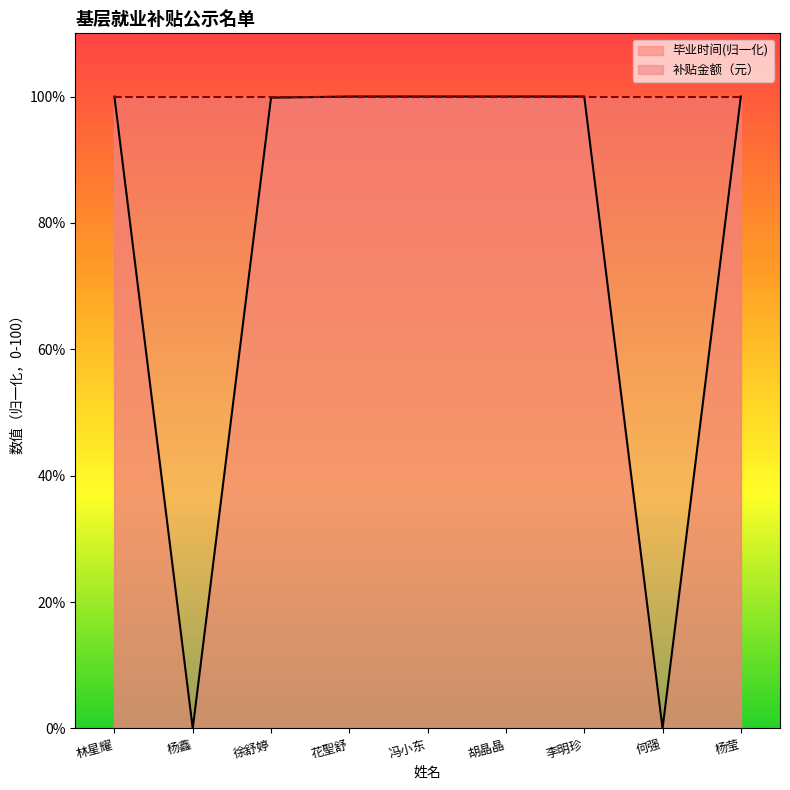

Is it true that the value at 徐舒婷 is 99.8?

True